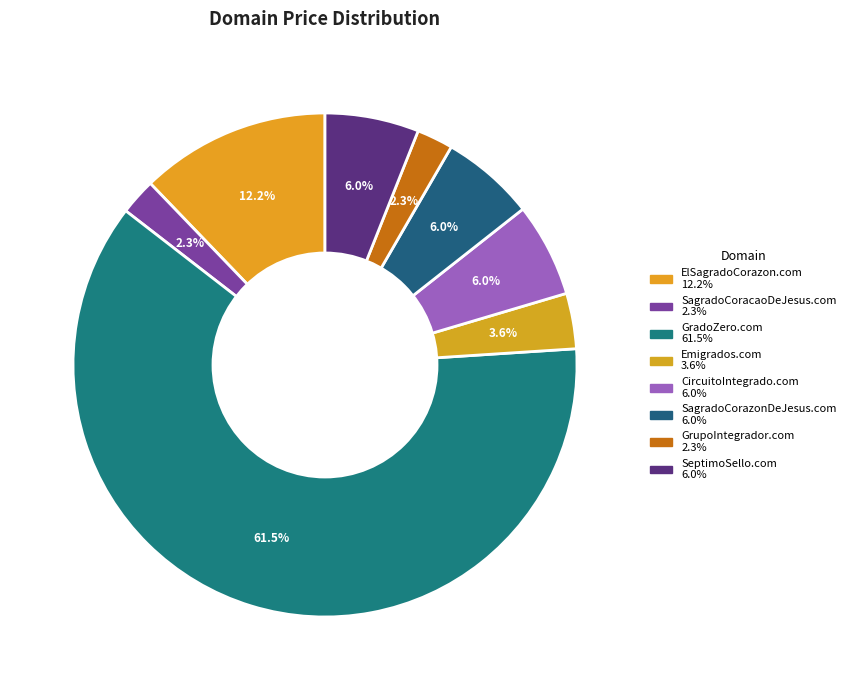

Which category has the smallest portion of the pie?

SagradoCoracaoDeJesus.com